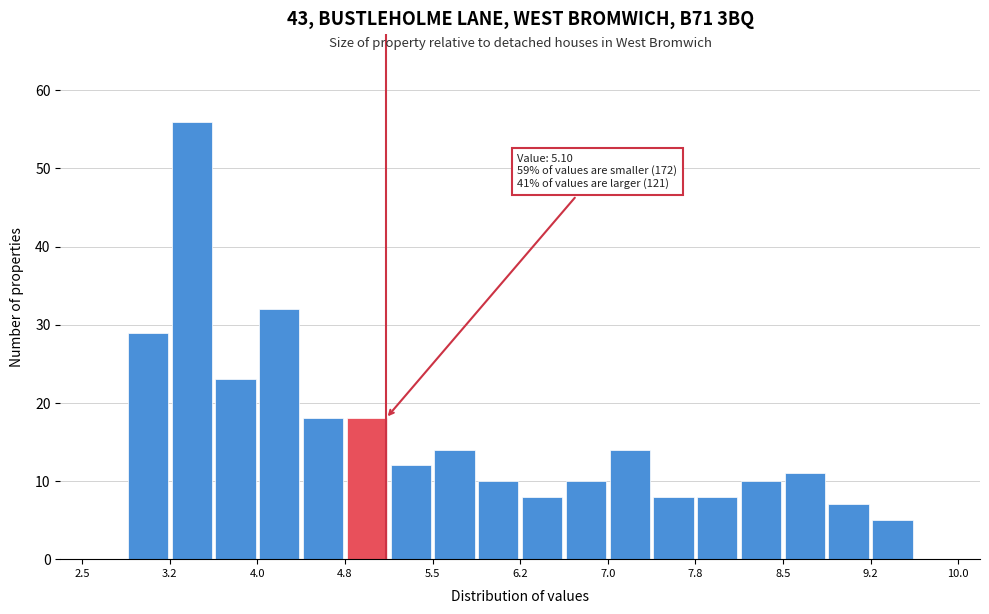

Read against the x-axis, roughly where is the centre of the tallest bar?

3.4